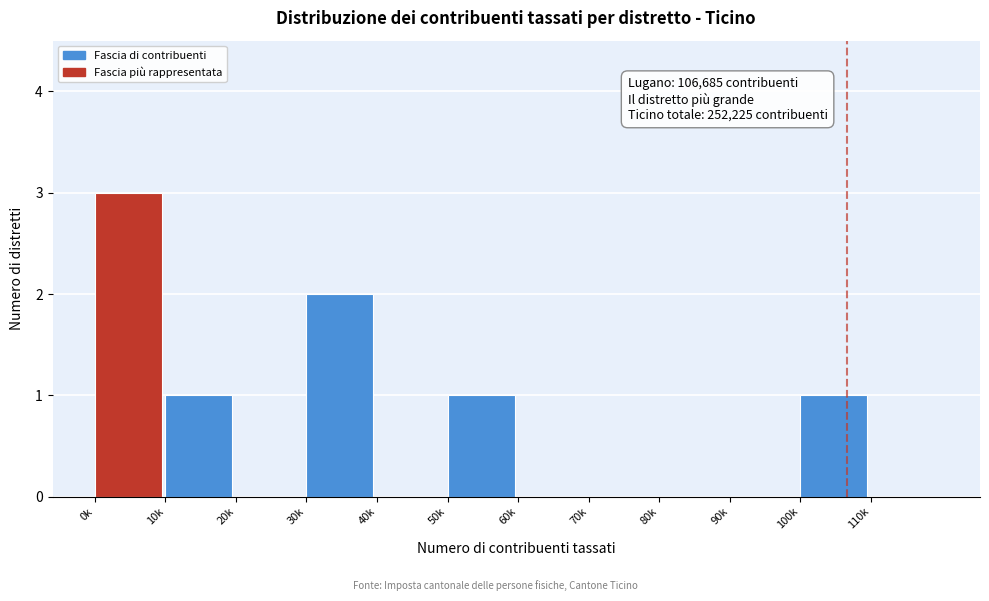

Reading left to right, extract all data points from this chart.

0k=3	10k=1	20k=0	30k=2	40k=0	50k=1	60k=0	70k=0	80k=0	90k=0	100k=1	110k=0